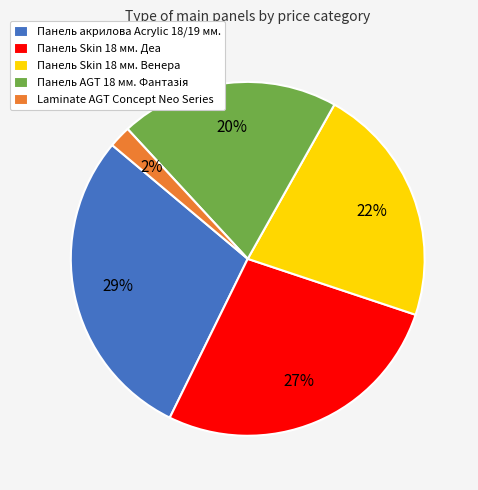

What percentage is the Панель акрилова Acrylic 18/19 мм. slice, to the nearest percent?

29%